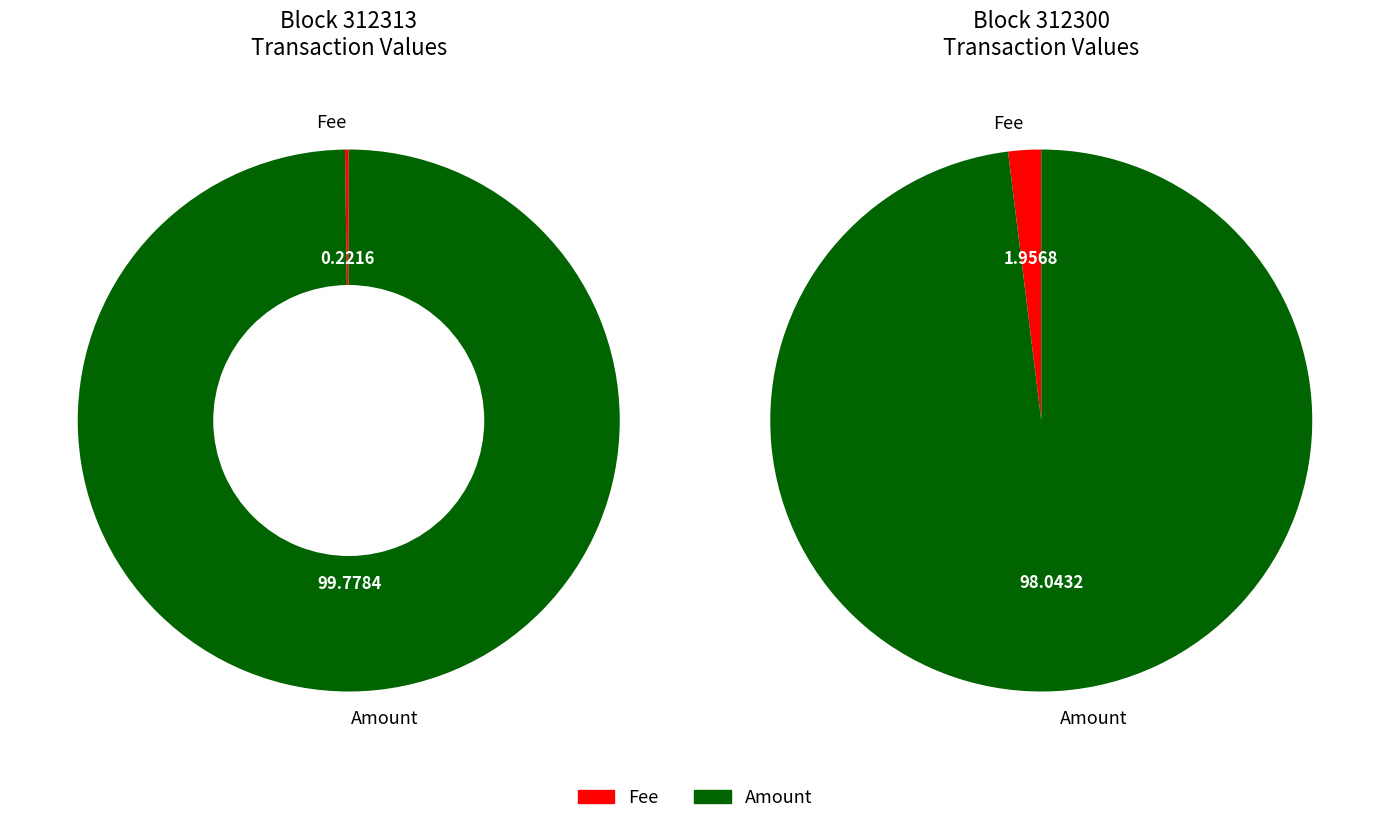

At 312313, list the series in order from largest to smallest.

Amount, Fee